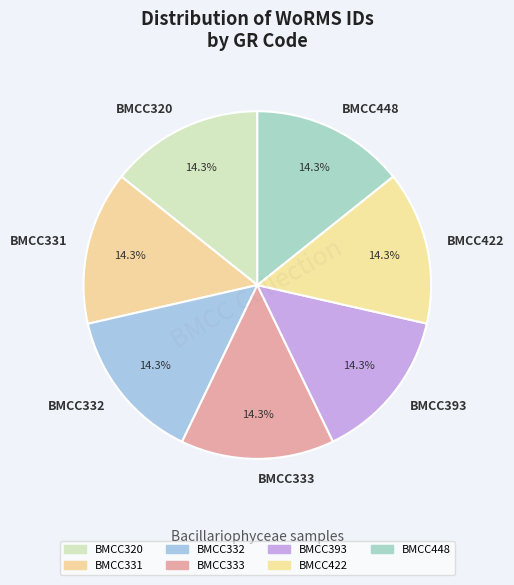

To the nearest percent, what is the combined percentage of BMCC333 and BMCC331?

29%